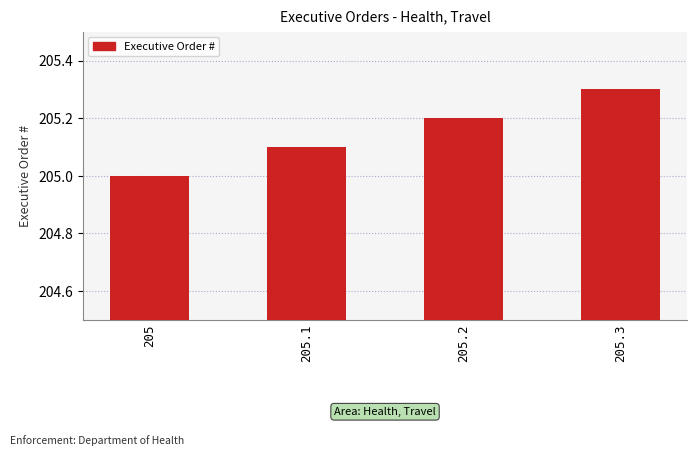

The value at 205.2 is 311.9. True or false?

False